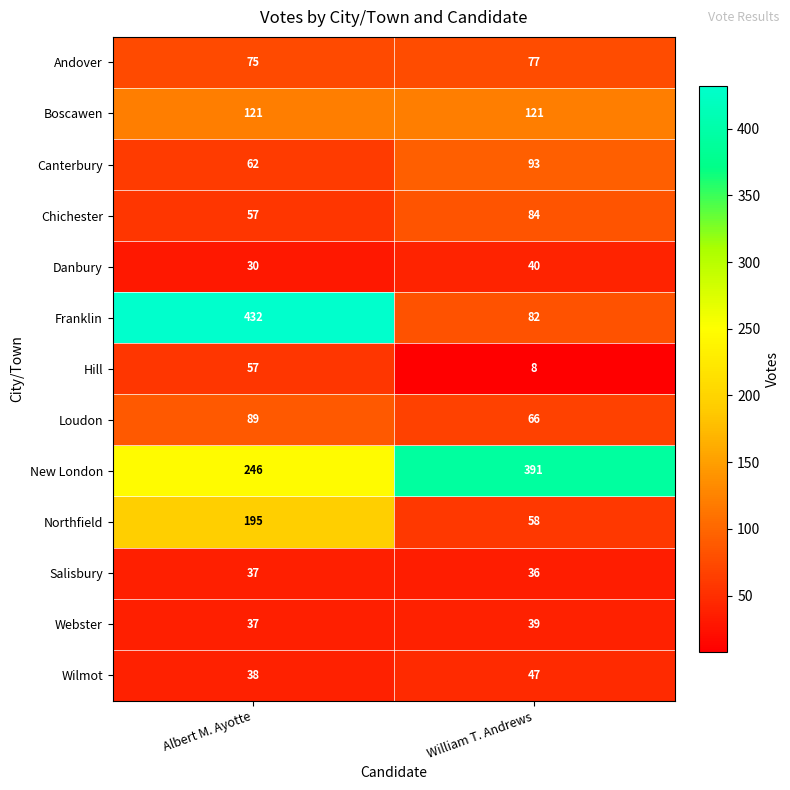

What is the difference between the highest and lowest values at William T. Andrews?

383